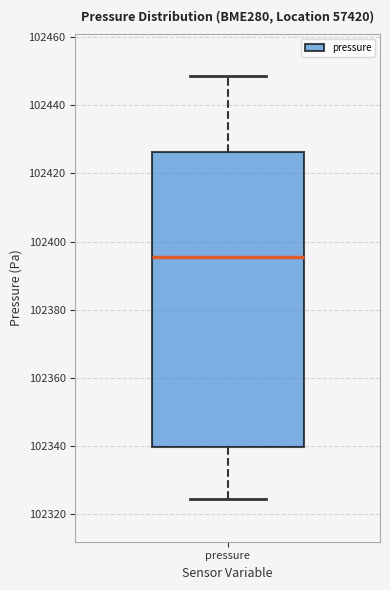

Where does the median line of the box for pressure sit on the y-axis? The values are not printed on the chart, so give them approximately, as read against the axis.

102396